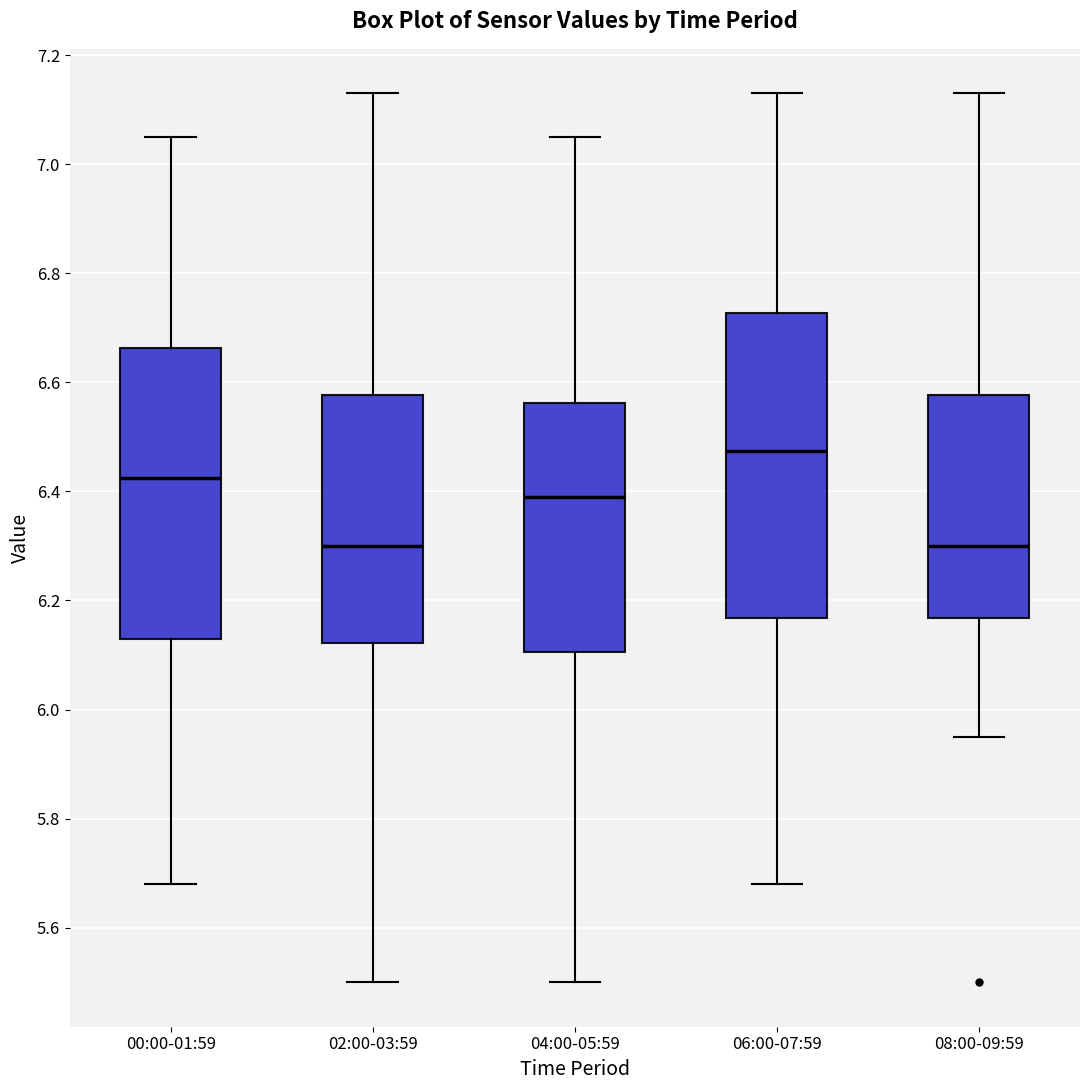

Where is the upper edge of the box for 06:00-07:59 on the y-axis? The values are not printed on the chart, so give them approximately, as read against the axis.

6.72